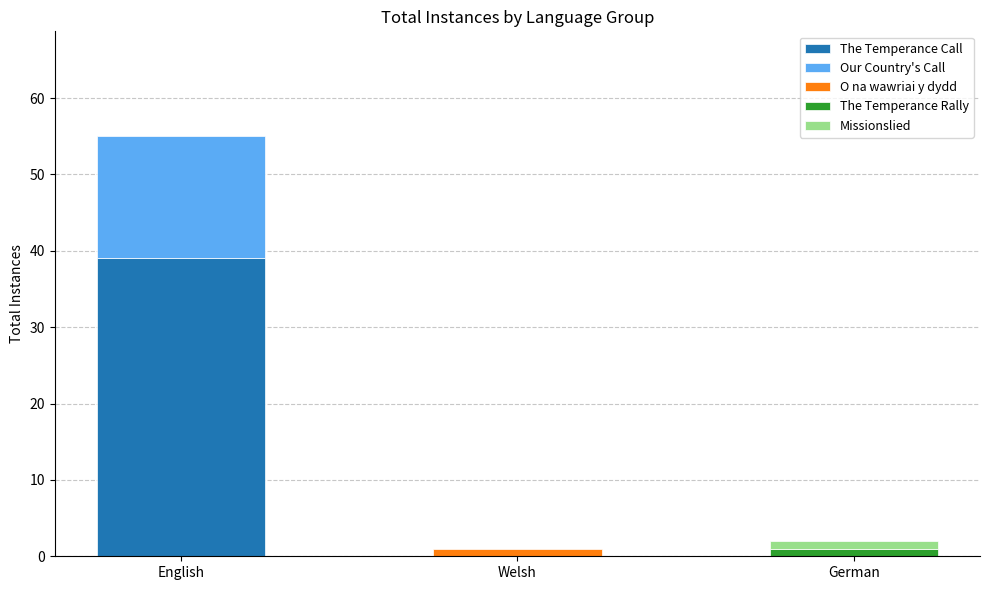

The chart shows a value of 1 at Welsh. True or false?

True